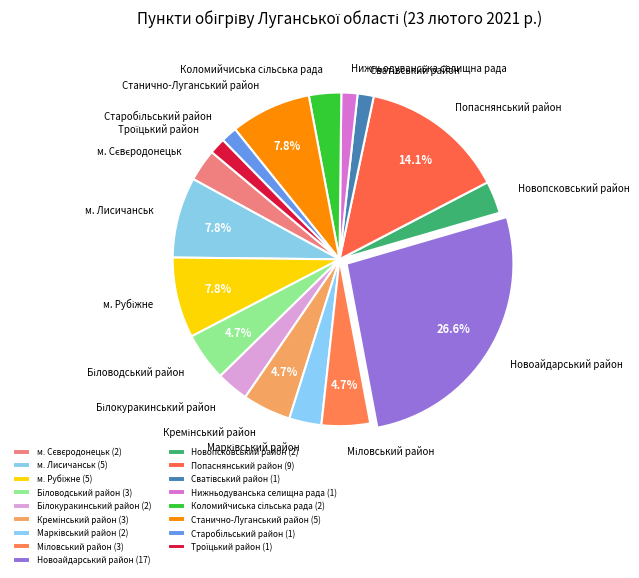

To the nearest percent, what is the average slice percentage?

6%